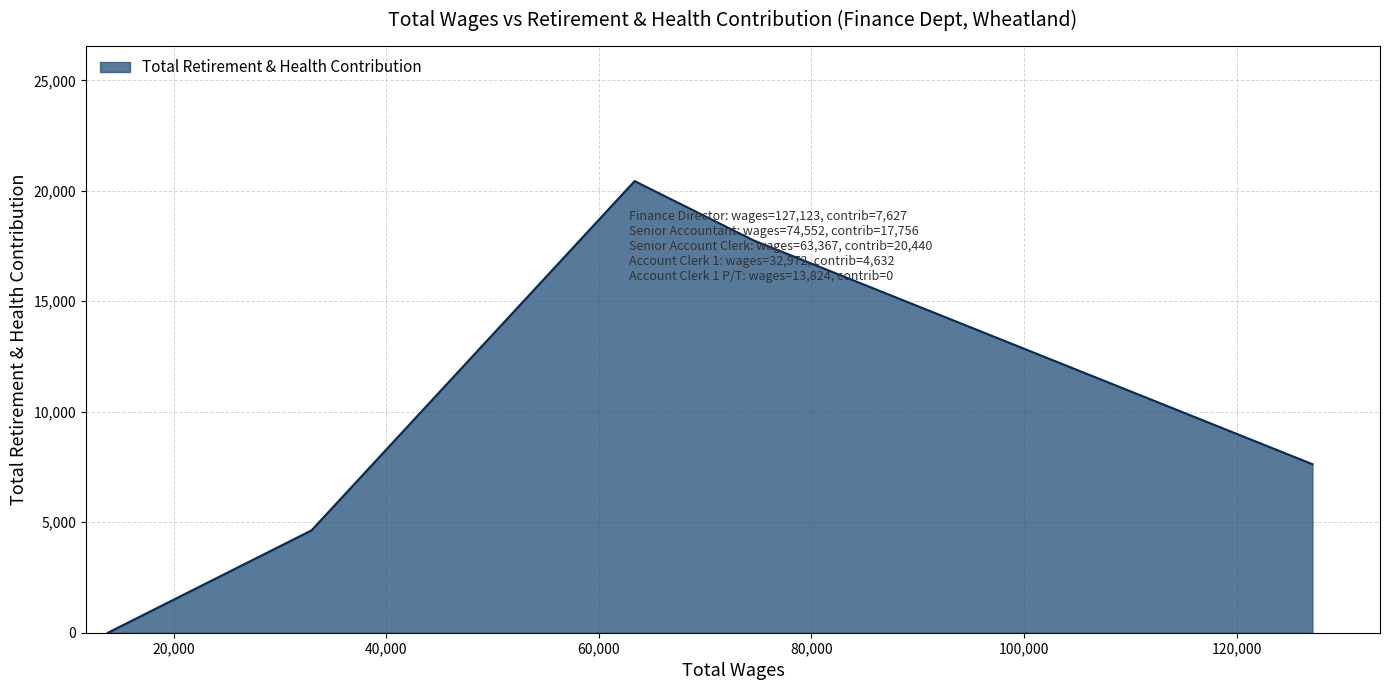

True or false: there are more than 2 points higher than both neighbors.

False